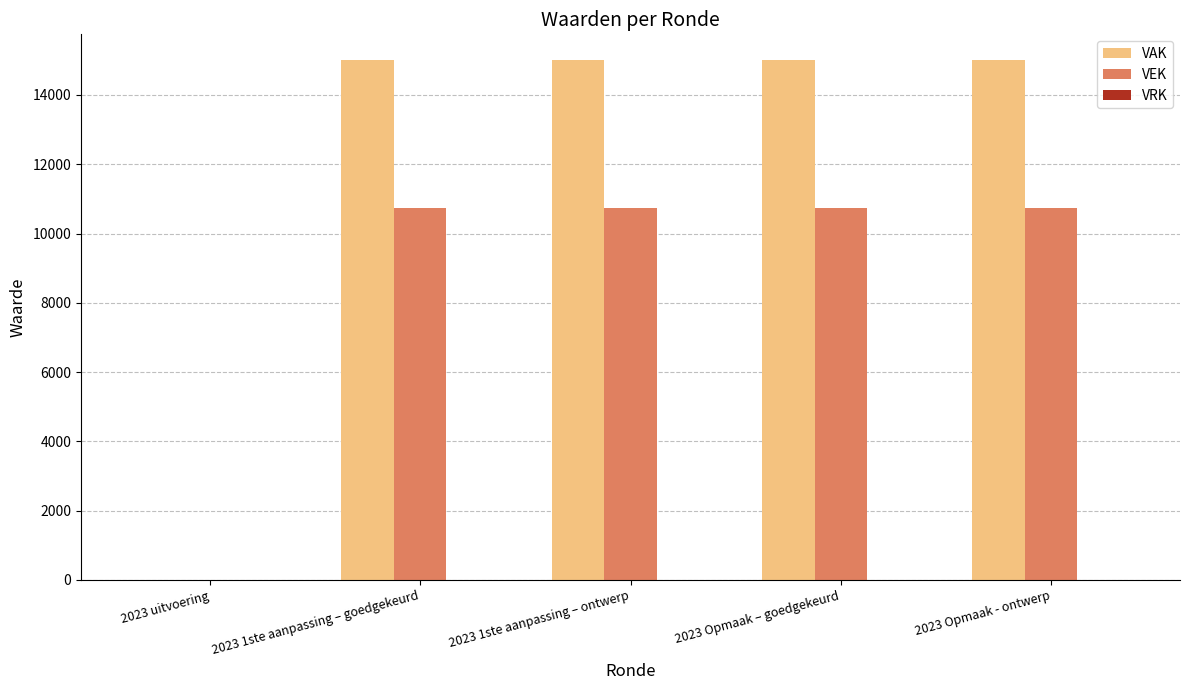

Is it true that VEK equals 10750 at 2023 Opmaak - ontwerp?

True